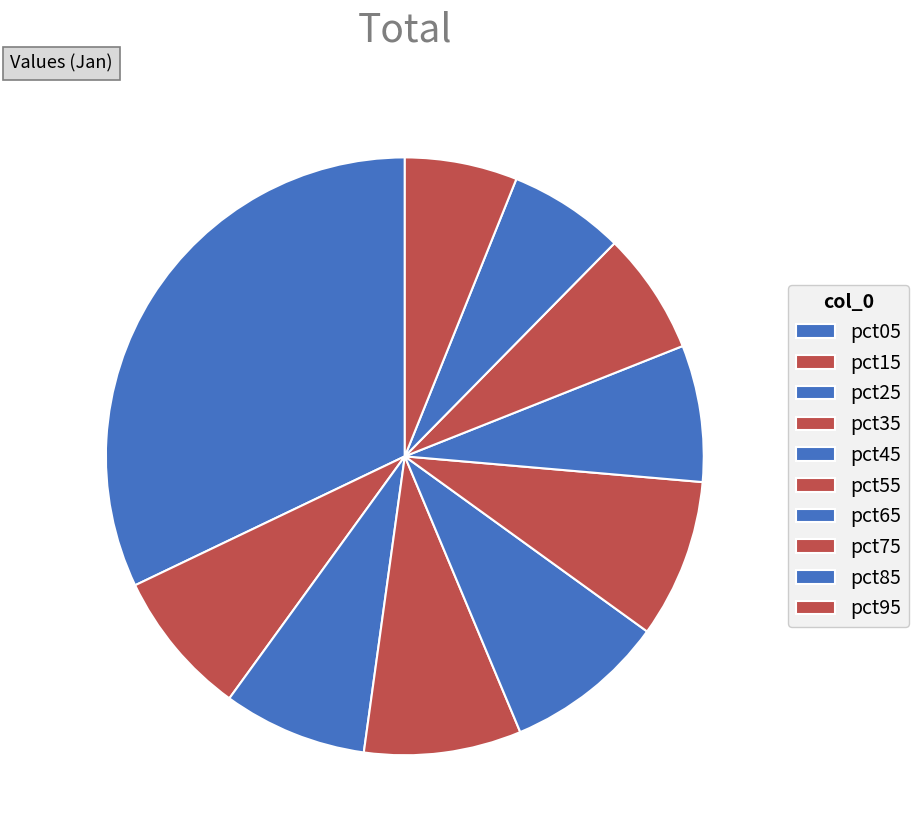

To the nearest percent, what is the average slice percentage?

10%